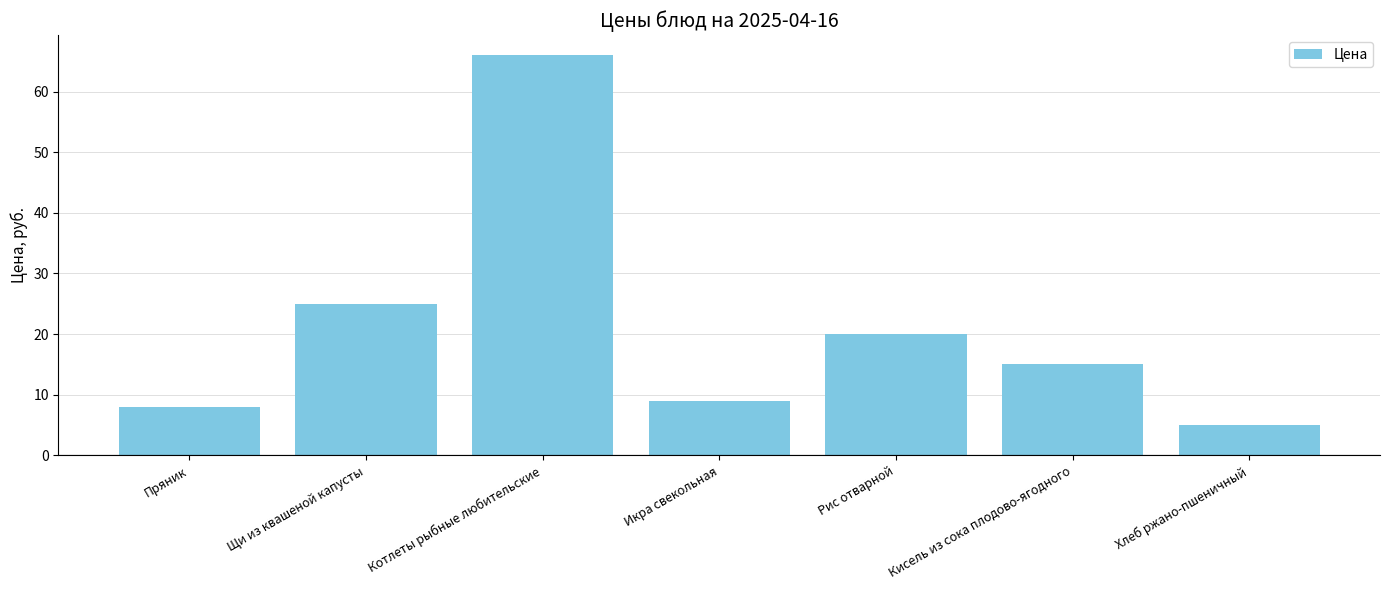

Reading right to left, what are all the values shown in this chart?

5	15	20	9	66	25	8